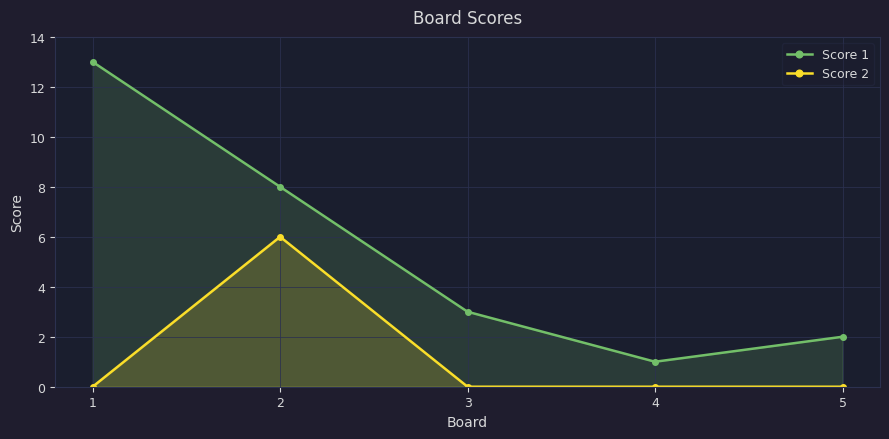

Rank the categories by Score 2 value from highest to lowest.

2, 1, 3, 4, 5